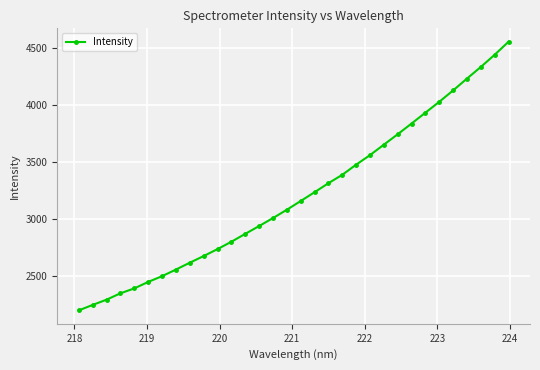

What is the value of the 25th point from the left?

3835.8